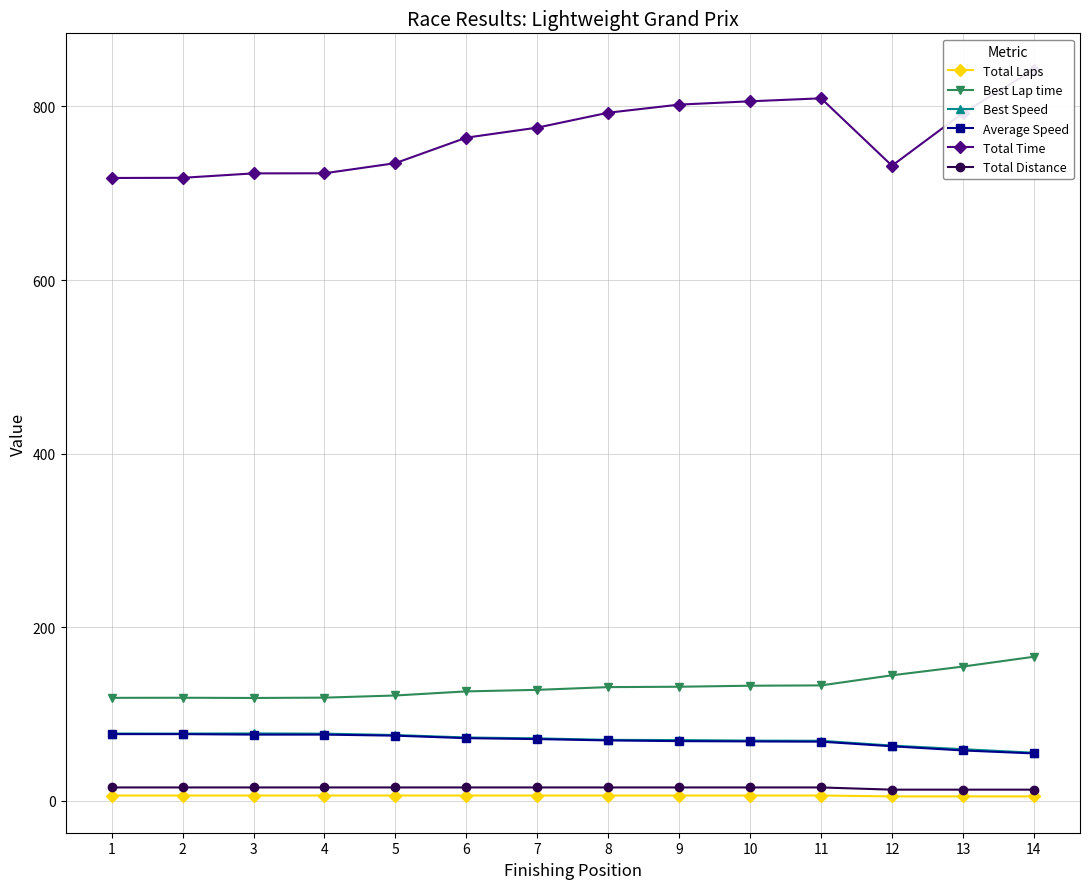

The Best Speed series shows 135.0 at 3. True or false?

False